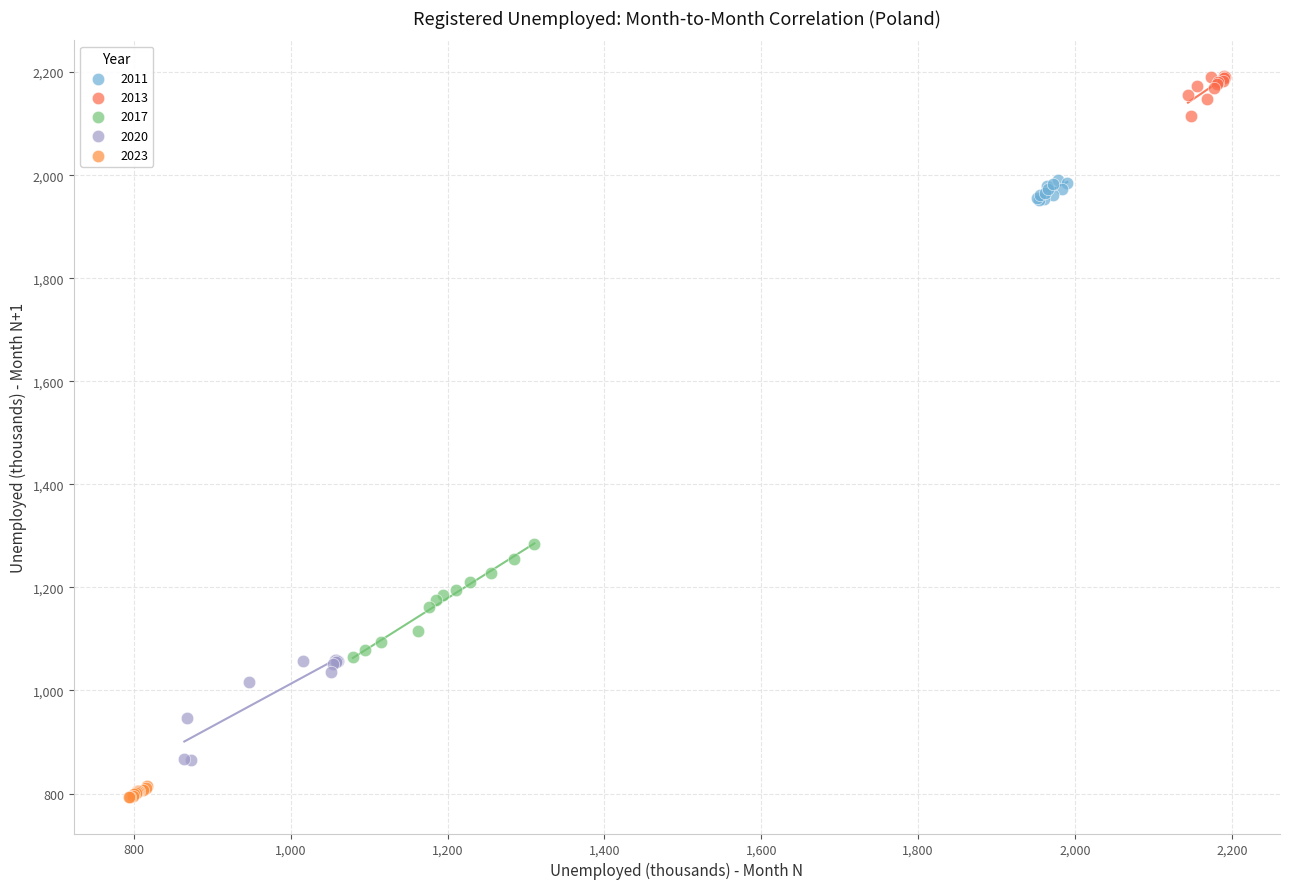

Which series contains the lowest Y value?

2023